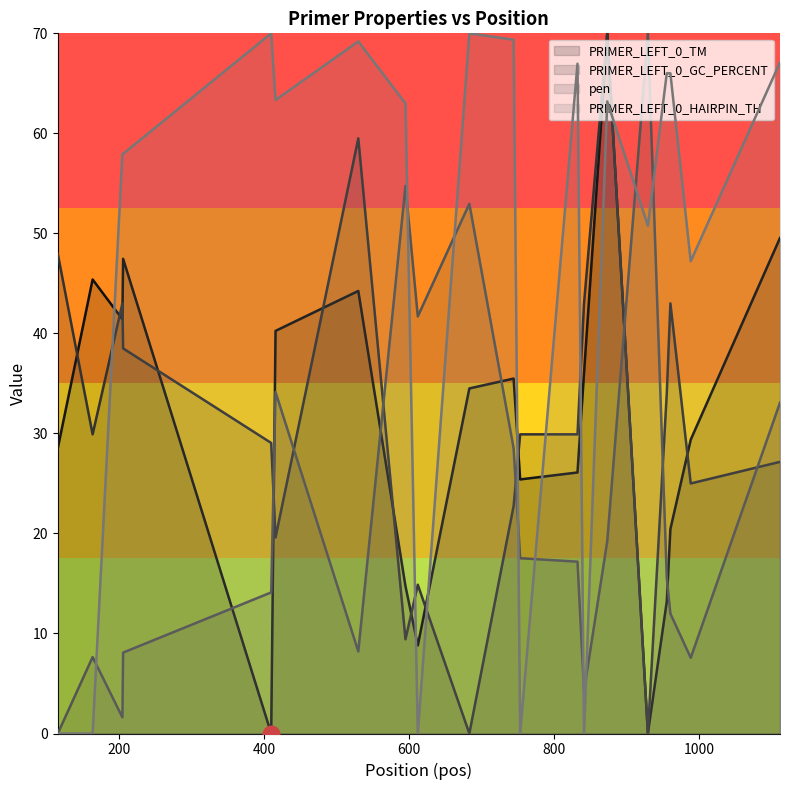

How many data points in PRIMER_LEFT_0_HAIRPIN_TH are less than 63?

10